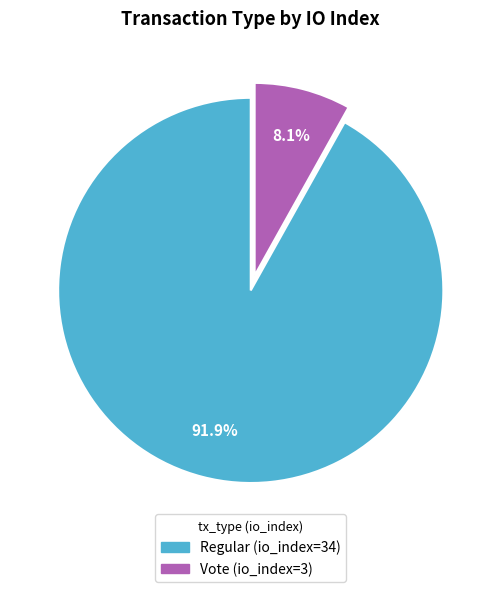

Which has a higher value, Vote (io_index=3) or Regular (io_index=34)?

Regular (io_index=34)